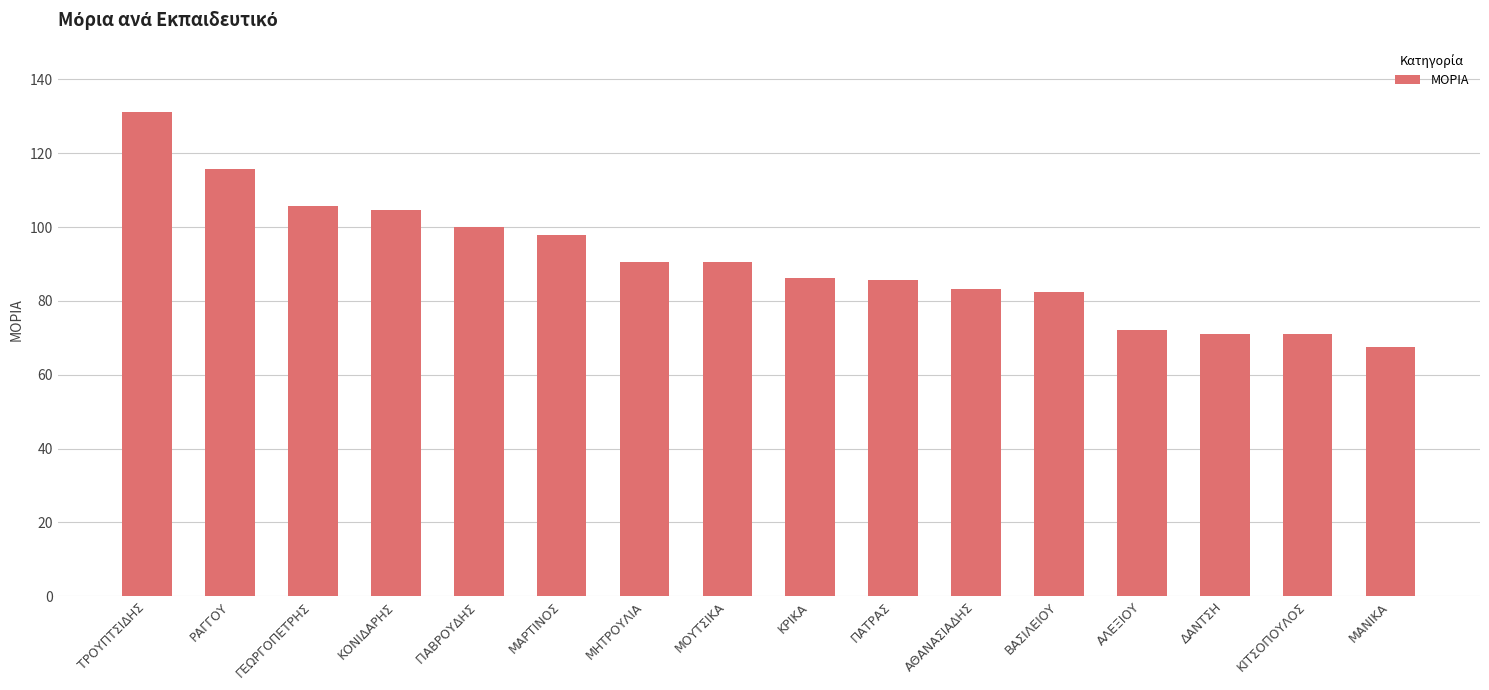

What is the label of the 15th bar from the left?

ΚΙΤΣΟΠΟΥΛΟΣ